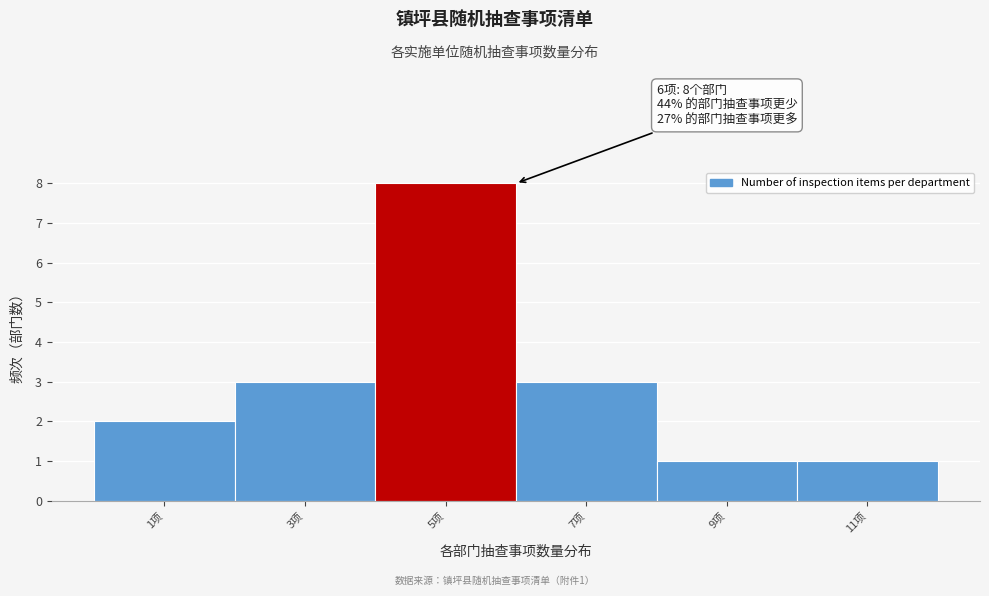

Reading left to right, what are all the values shown in this chart?

2	3	8	3	1	1